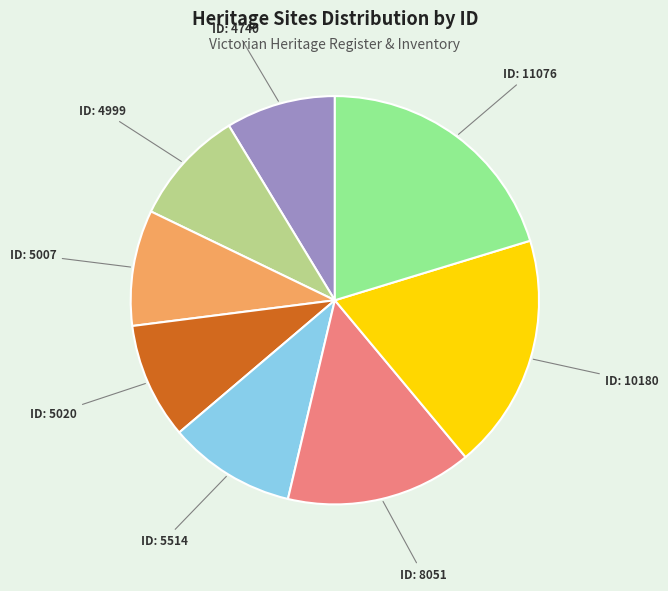

Is there any slice that represents more than half of the pie?

No